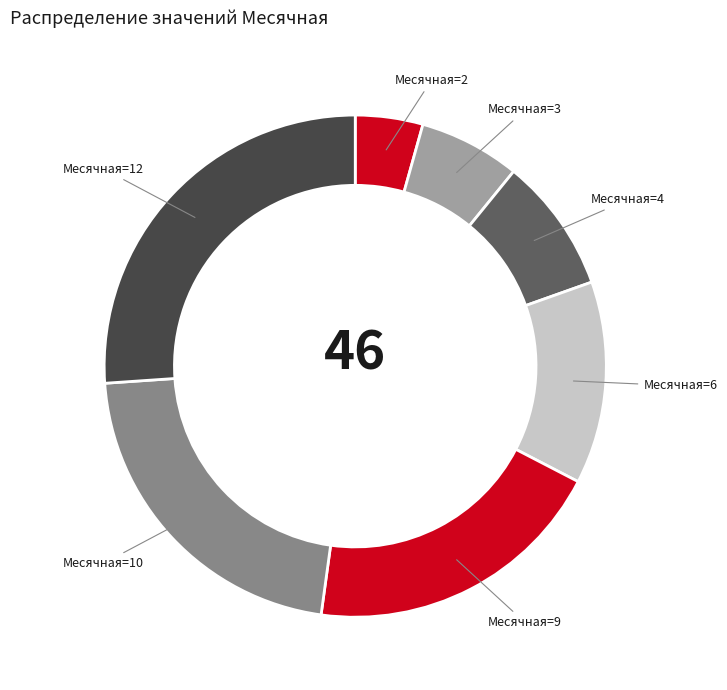

What is the smallest slice in the pie chart?

Месячная=2